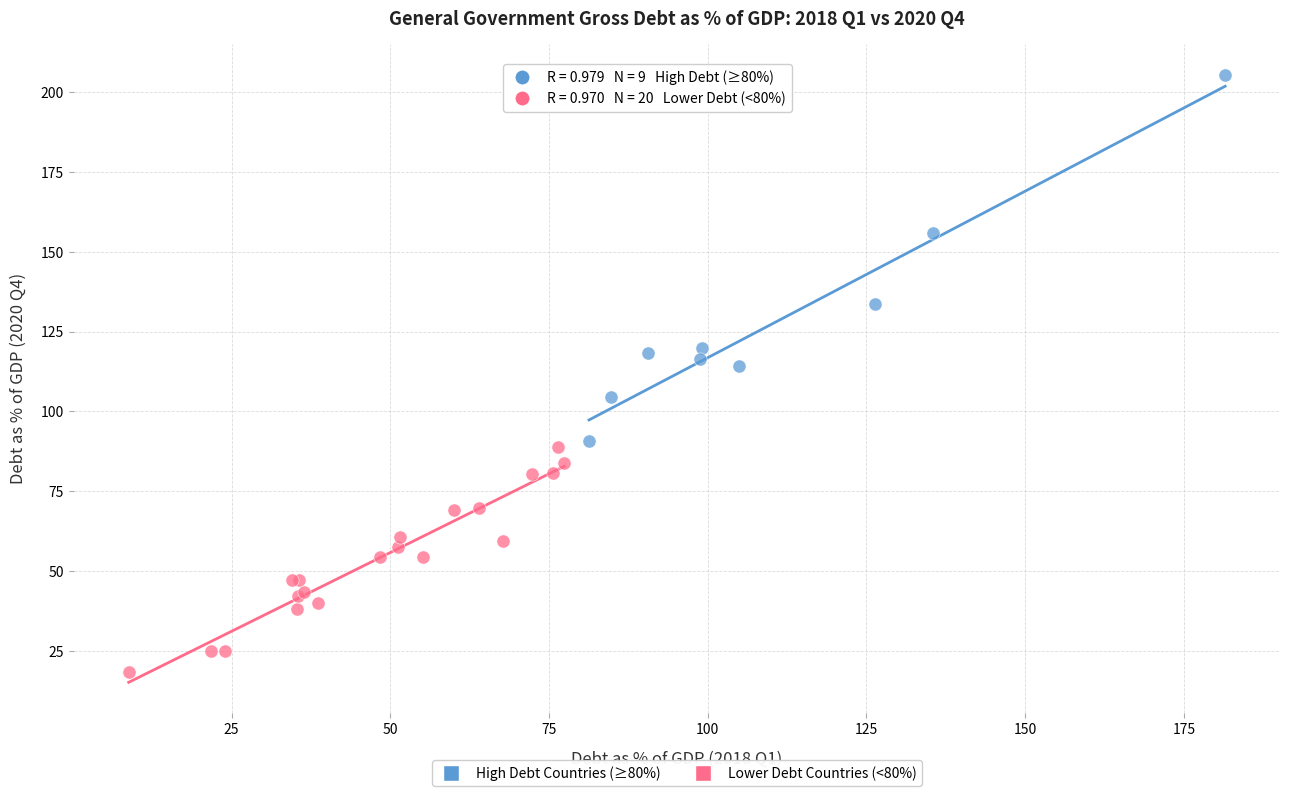

Which series reaches the minimum Y coordinate?

Lower Debt Countries (<80%)